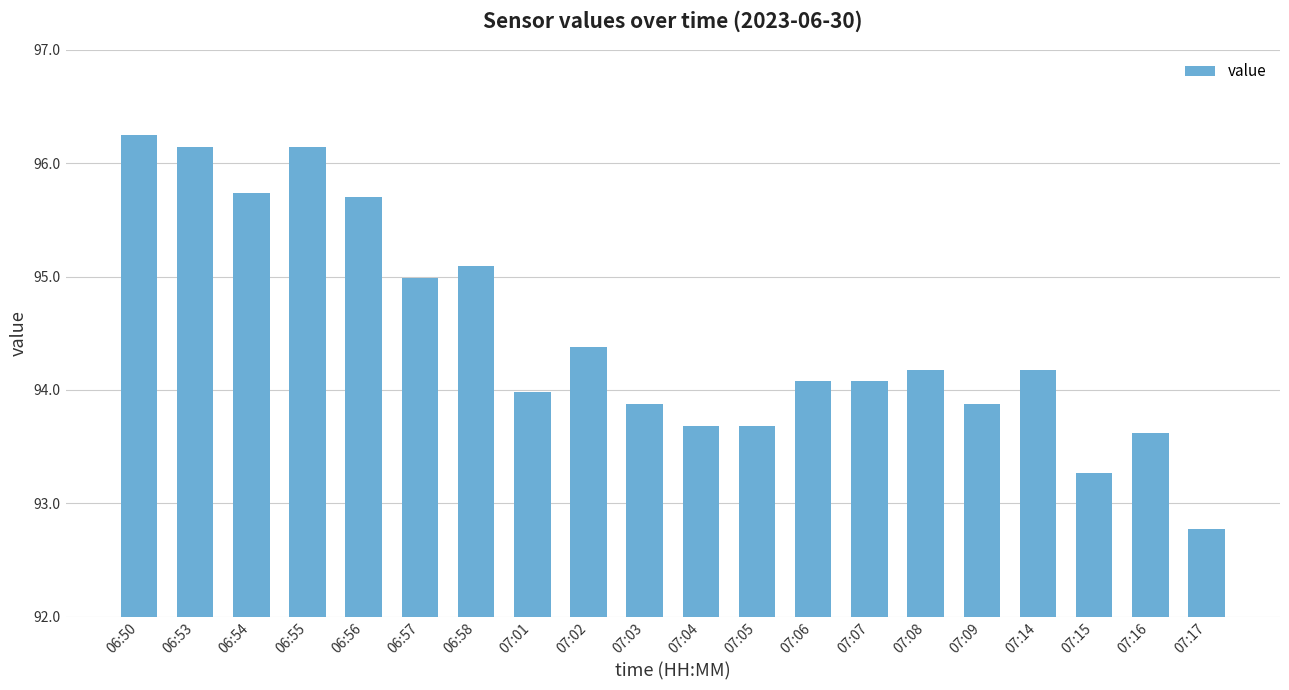

How many bars are there in total?

20